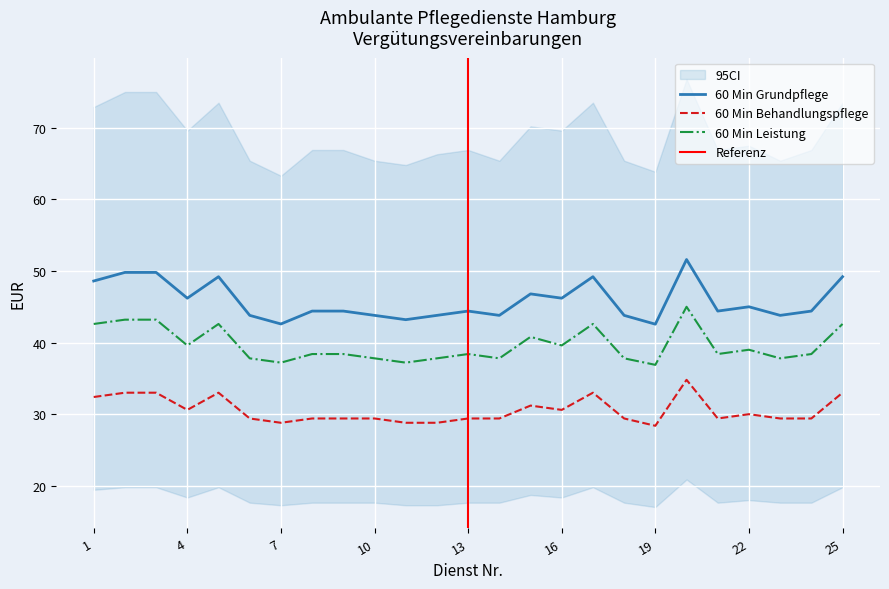

Reading right to left, transcribe all the data shown in this chart.

Punktwert in EUR: 25=42.6	24=38.4	23=37.8	22=39.0	21=38.4	20=45.0	19=36.9	18=37.8	17=42.6	16=39.6	15=40.8	14=37.8	13=38.4	12=37.8	11=37.2	10=37.8	9=38.4	8=38.4	7=37.2	6=37.8	5=42.6	4=39.6	3=43.2	2=43.2	1=42.6
60 Min Grundpflege: 25=49.2	24=44.4	23=43.8	22=45.0	21=44.4	20=51.6	19=42.6	18=43.8	17=49.2	16=46.2	15=46.8	14=43.8	13=44.4	12=43.8	11=43.2	10=43.8	9=44.4	8=44.4	7=42.6	6=43.8	5=49.2	4=46.2	3=49.8	2=49.8	1=48.6
60 Min Behandlungspflege: 25=33.0	24=29.4	23=29.4	22=30.0	21=29.4	20=34.8	19=28.4	18=29.4	17=33.0	16=30.6	15=31.2	14=29.4	13=29.4	12=28.8	11=28.8	10=29.4	9=29.4	8=29.4	7=28.8	6=29.4	5=33.0	4=30.6	3=33.0	2=33.0	1=32.4